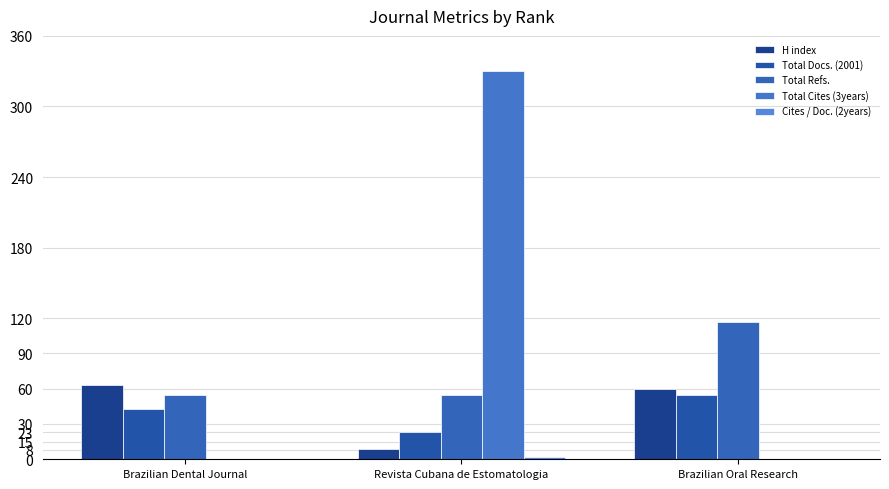

List the series in order of their peak value, lowest first.

Cites / Doc. (2years), Total Docs. (2001), H index, Total Refs., Total Cites (3years)